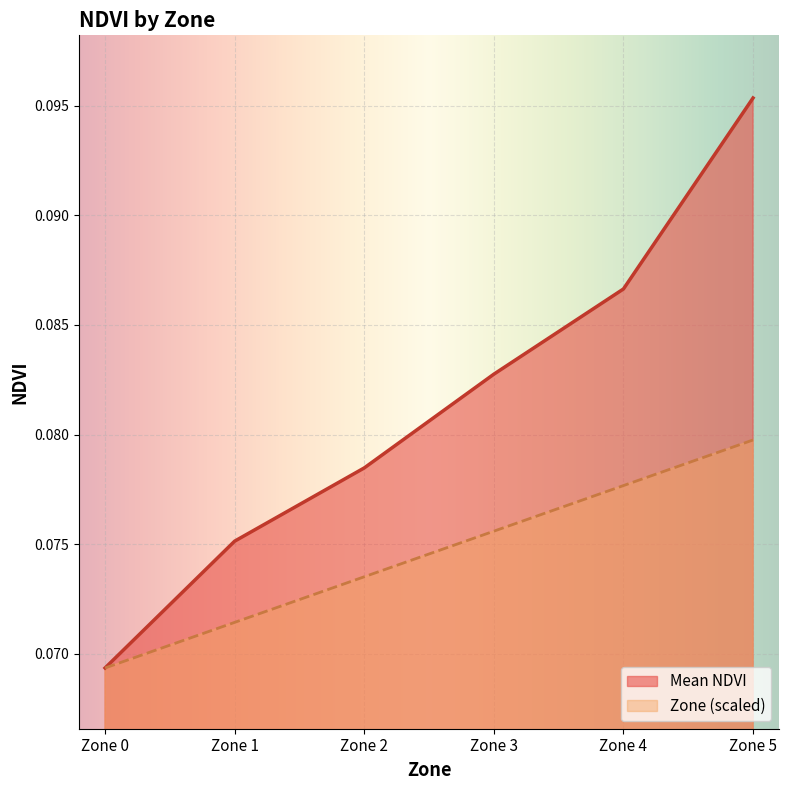

Reading left to right, list all the values displayed in this chart.

Mean NDVI: Zone 0=0.1	Zone 1=0.1	Zone 2=0.1	Zone 3=0.1	Zone 4=0.1	Zone 5=0.1
Zone: Zone 0=0.1	Zone 1=0.1	Zone 2=0.1	Zone 3=0.1	Zone 4=0.1	Zone 5=0.1